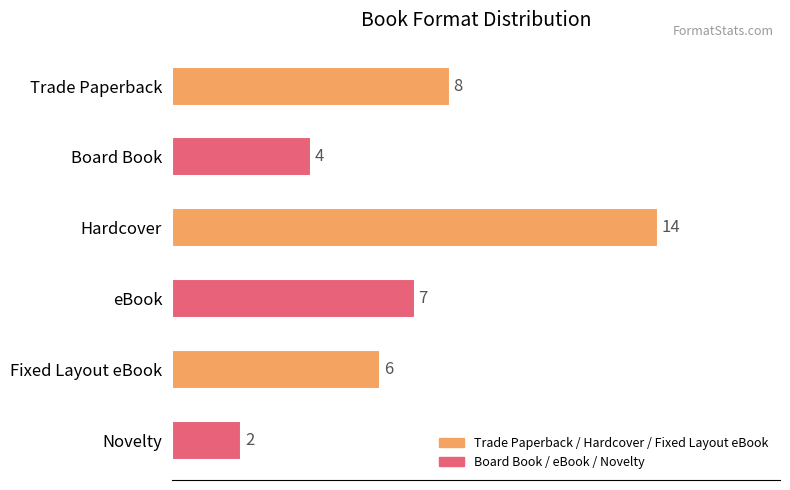

What is the smallest value displayed?

2